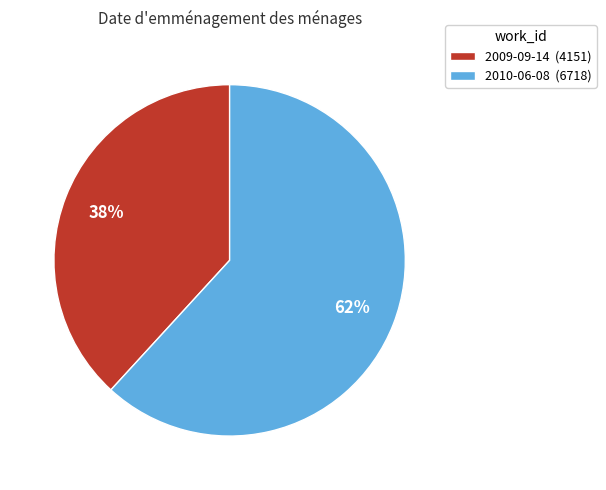

Is there any slice that represents more than half of the pie?

Yes